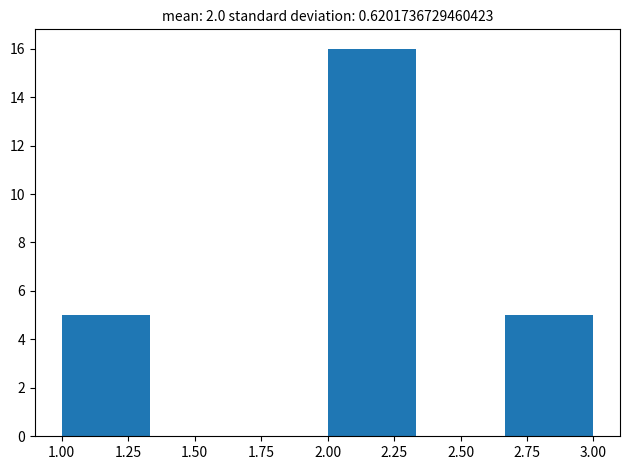

Over which range of the x-axis is the bar tallest?

2.00 to 2.35